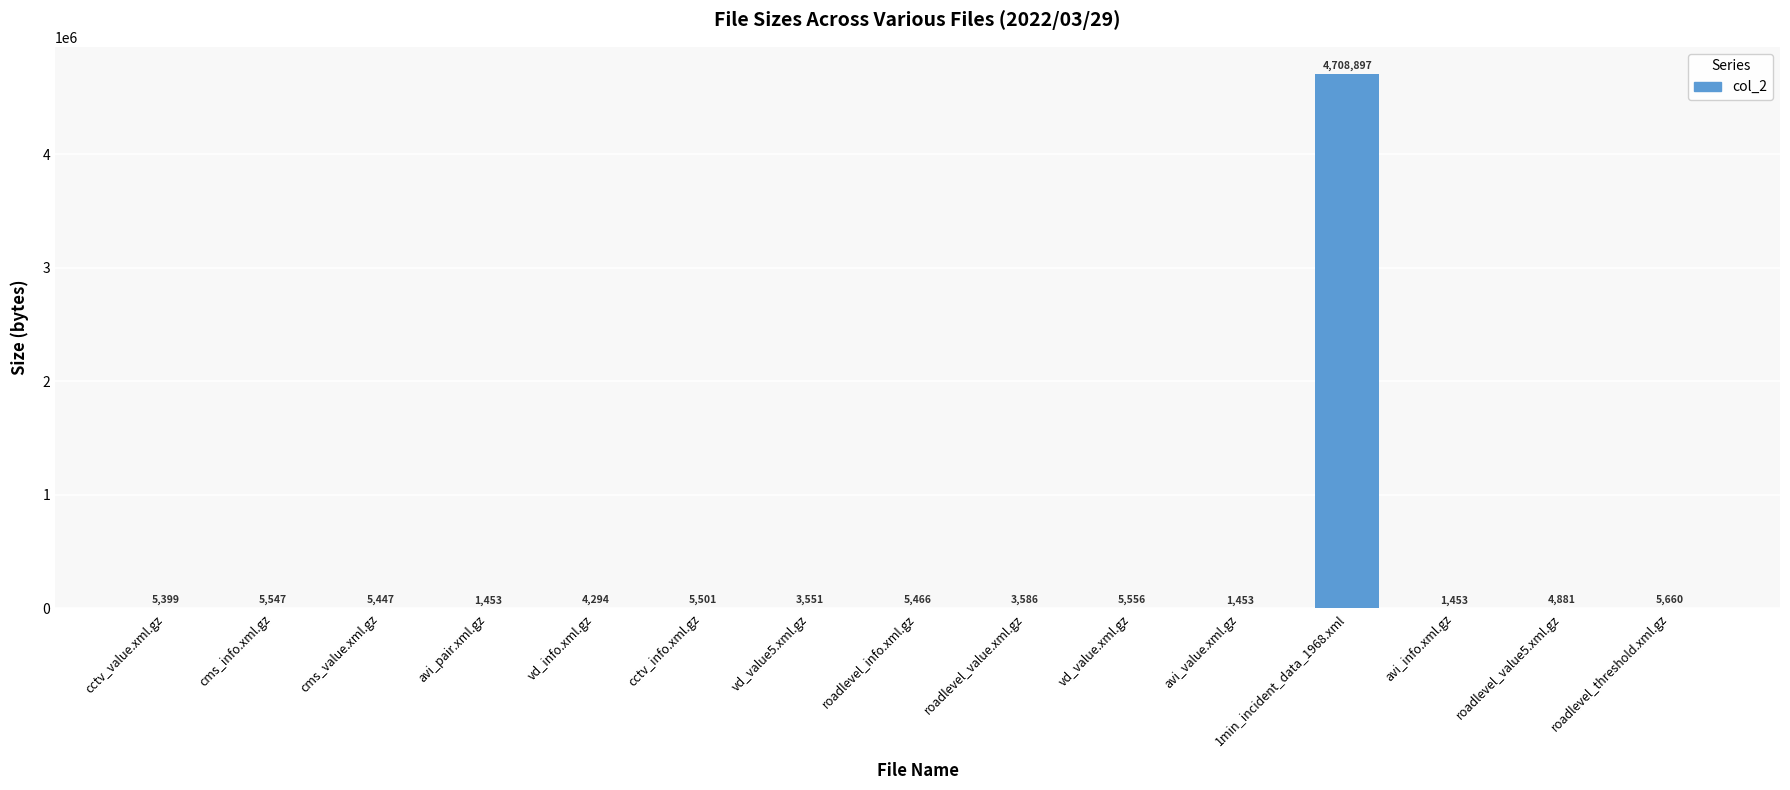

Reading right to left, extract all data points from this chart.

roadlevel_threshold.xml.gz=5660	roadlevel_value5.xml.gz=4881	avi_info.xml.gz=1453	1min_incident_data_1968.xml=4708897	avi_value.xml.gz=1453	vd_value.xml.gz=5556	roadlevel_value.xml.gz=3586	roadlevel_info.xml.gz=5466	vd_value5.xml.gz=3551	cctv_info.xml.gz=5501	vd_info.xml.gz=4294	avi_pair.xml.gz=1453	cms_value.xml.gz=5447	cms_info.xml.gz=5547	cctv_value.xml.gz=5399